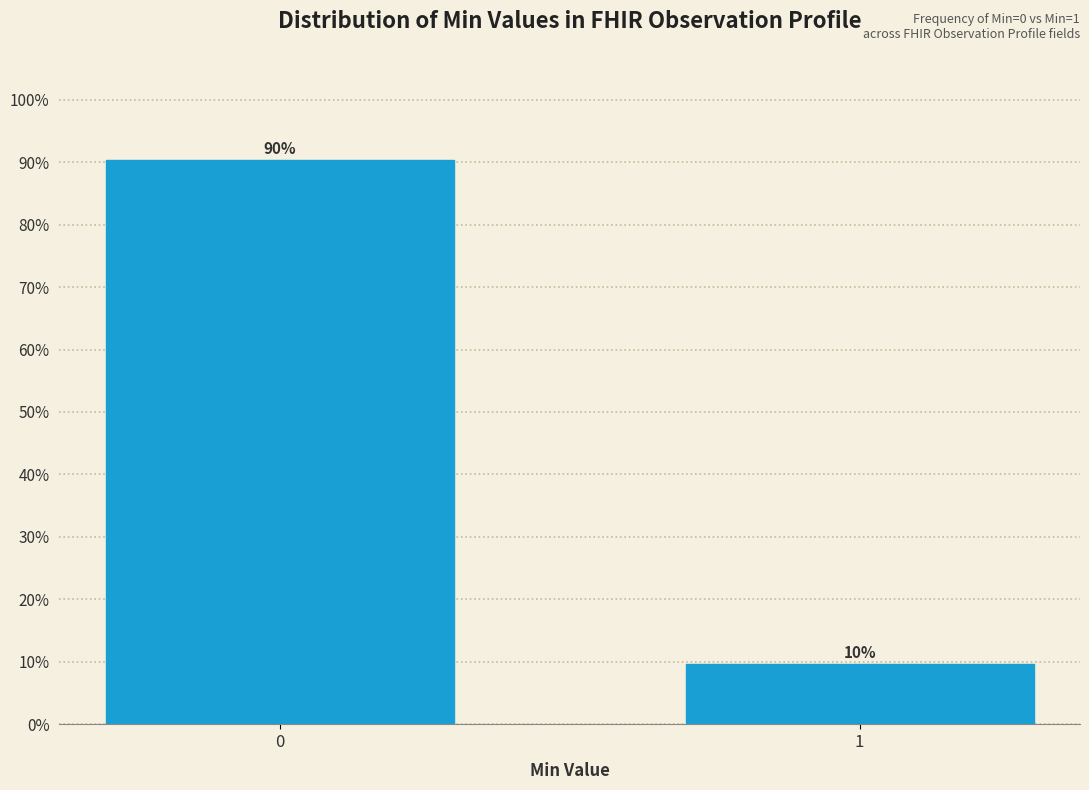

What is the value of the 2nd bar from the left?

9.7